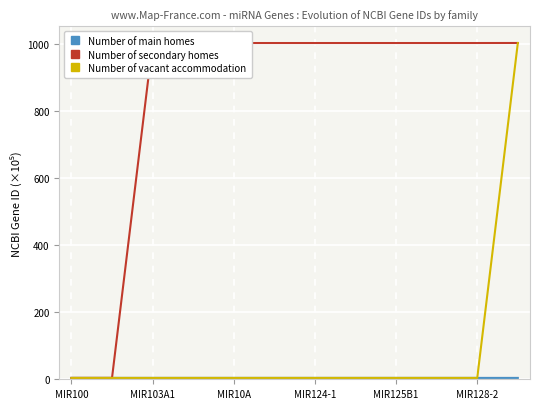

What is the greatest value displayed?

1003.1